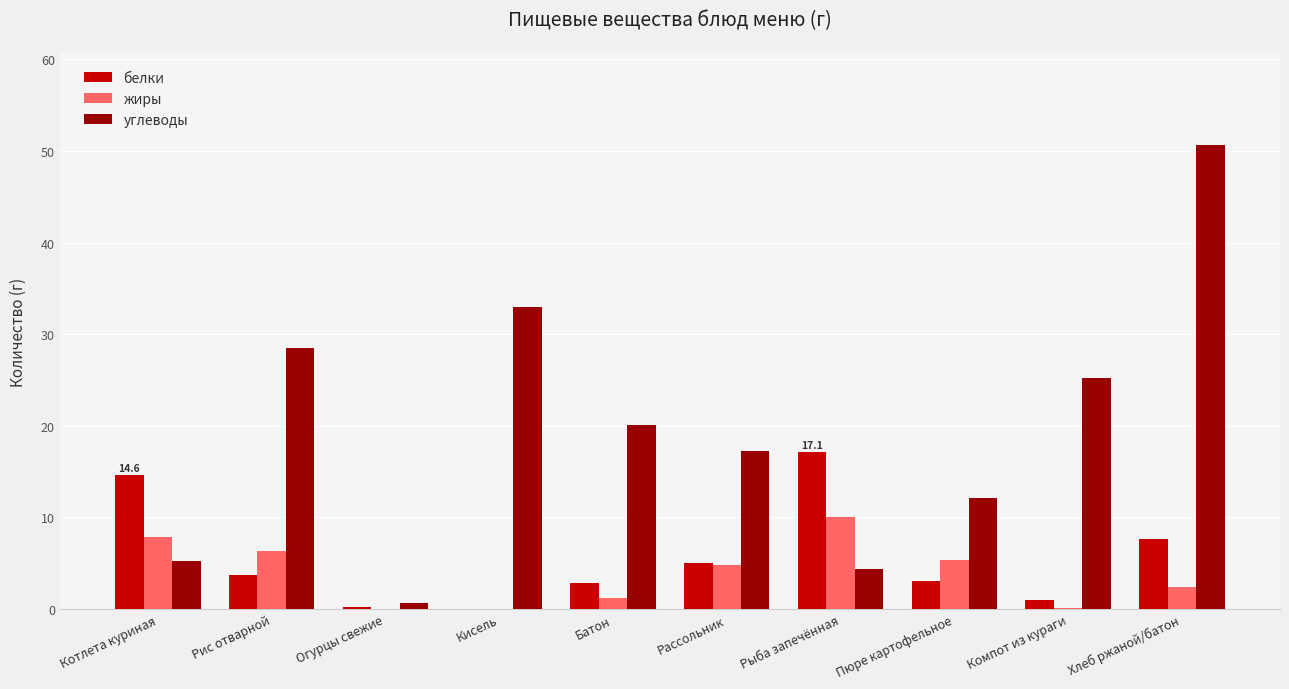

How many series are shown in this chart?

3